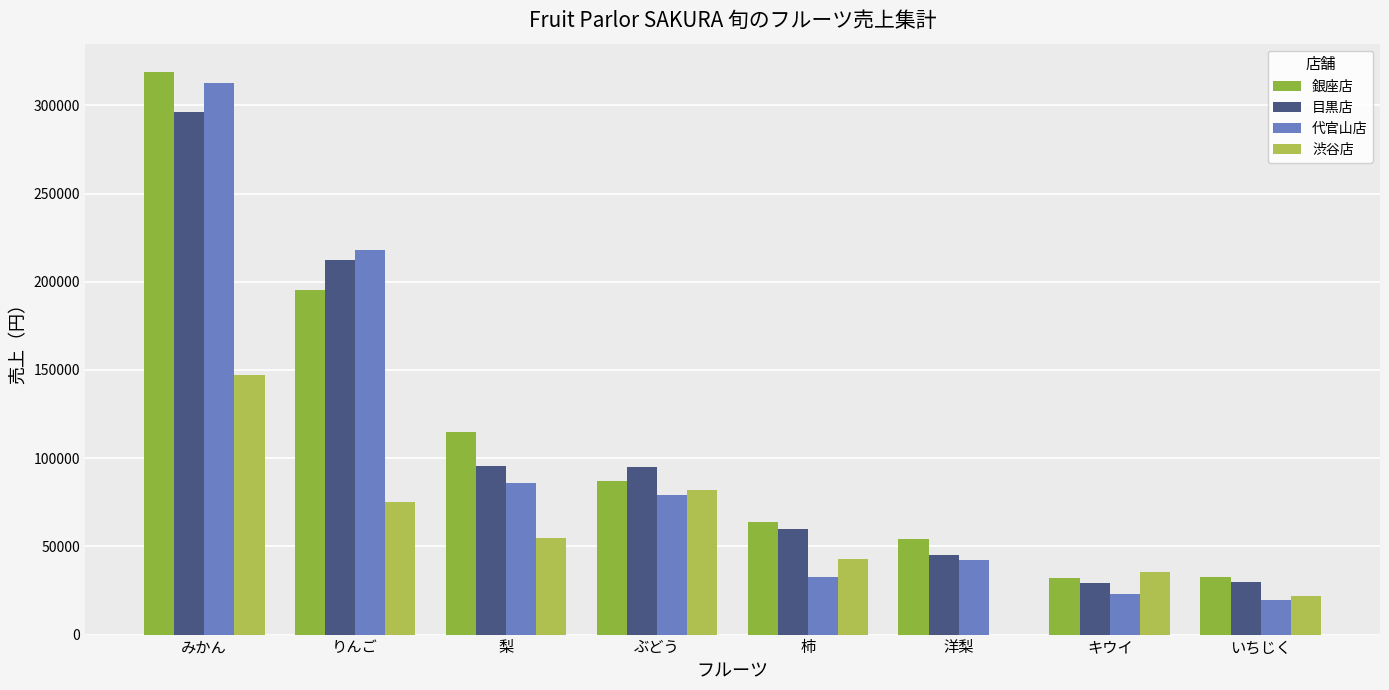

Between ぶどう and 洋梨, which series saw the biggest shift?

渋谷店